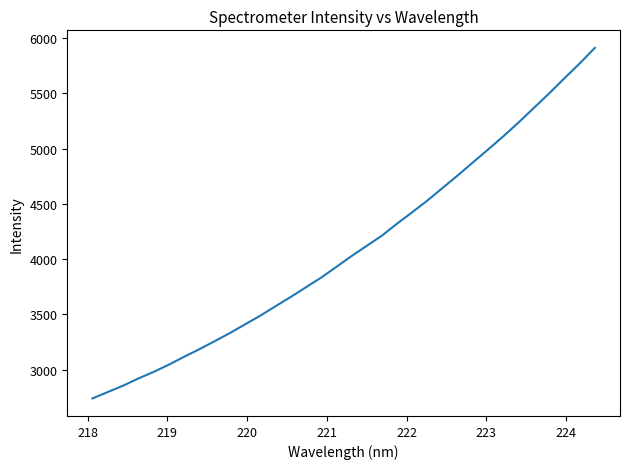

What is the minimum value shown in the chart?

2739.1